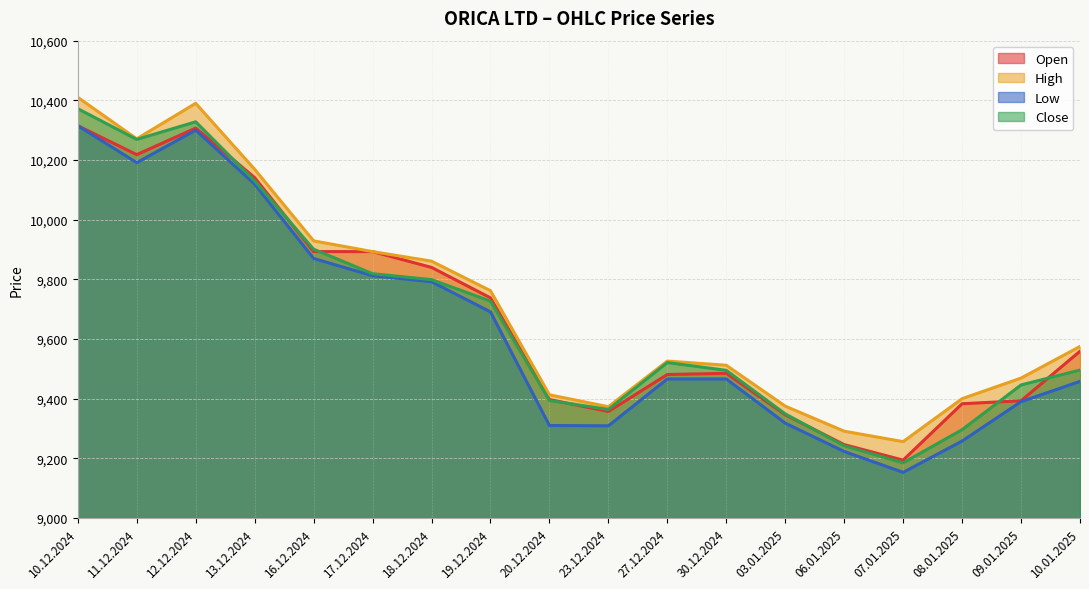

Reading right to left, transcribe all the data shown in this chart.

Open: 9559	9393	9383	9194	9246	9346	9485	9481	9357	9397	9738	9840	9893	9893	10141	10307	10218	10315
High: 9575	9469	9400	9256	9291	9375	9512	9526	9373	9413	9762	9861	9893	9929	10169	10390	10271	10410
Low: 9458	9390	9258	9153	9223	9318	9466	9466	9309	9310	9691	9792	9812	9870	10119	10300	10191	10315
Close: 9496	9446	9296	9185	9242	9349	9495	9521	9364	9394	9727	9799	9819	9901	10130	10328	10269	10372